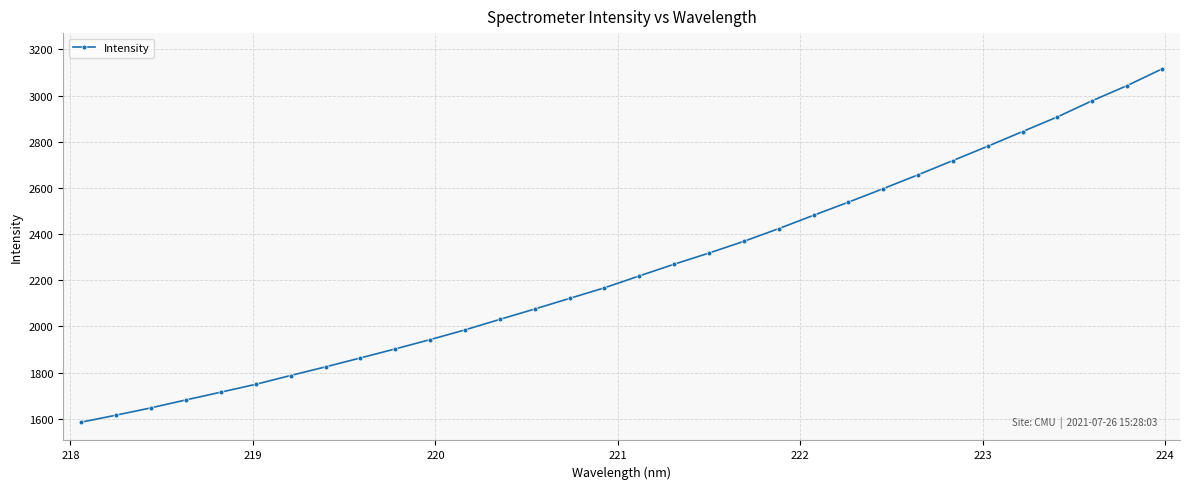

What is the value of the 20th point from the left?

2368.6